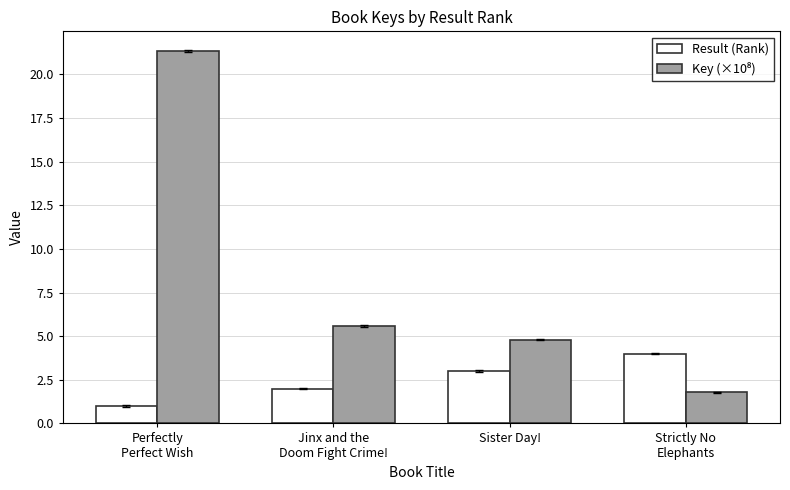

How many values in the Result (Rank) series are below 3?

2